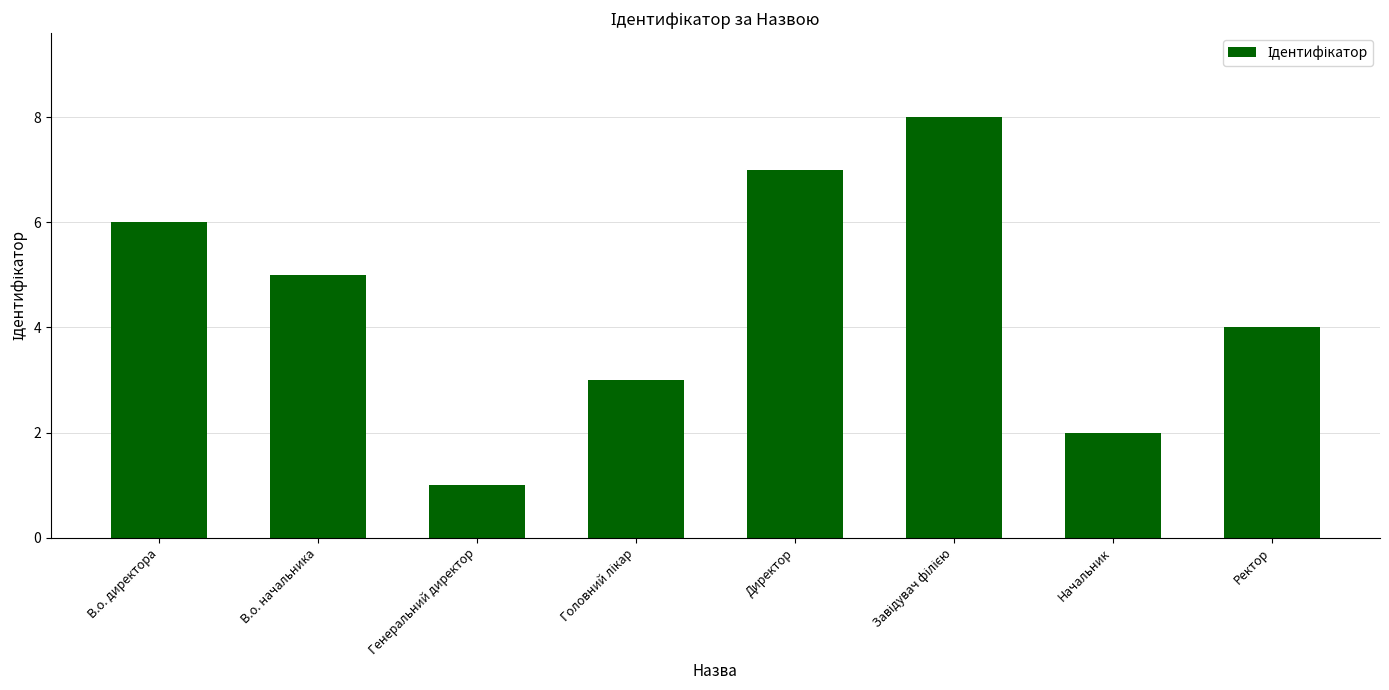

The chart shows a value of 1 at Начальник. True or false?

False